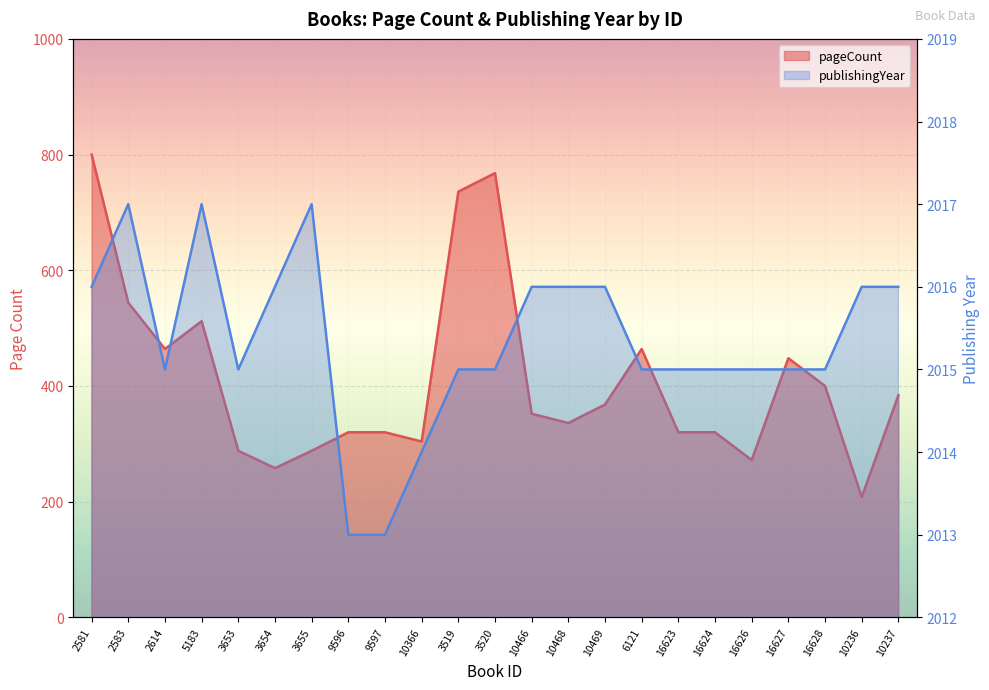

List the series in order of their overall mean, lowest first.

pageCount, publishingYear